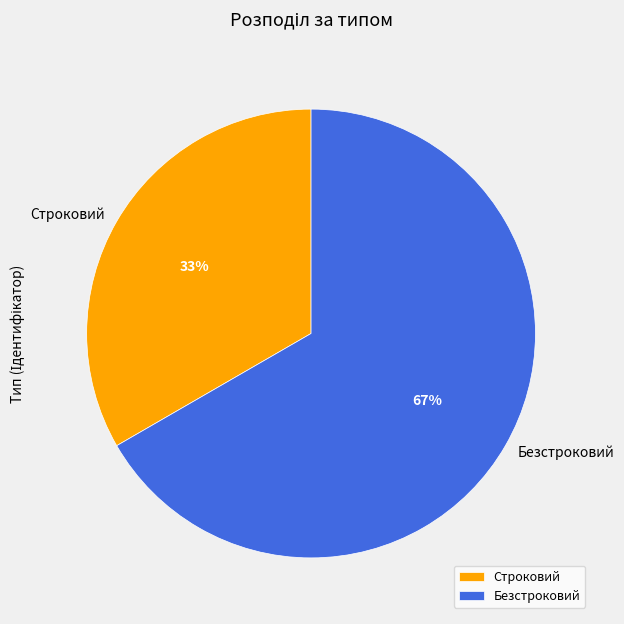

To the nearest percent, what is the combined percentage of Безстроковий and Строковий?

100%